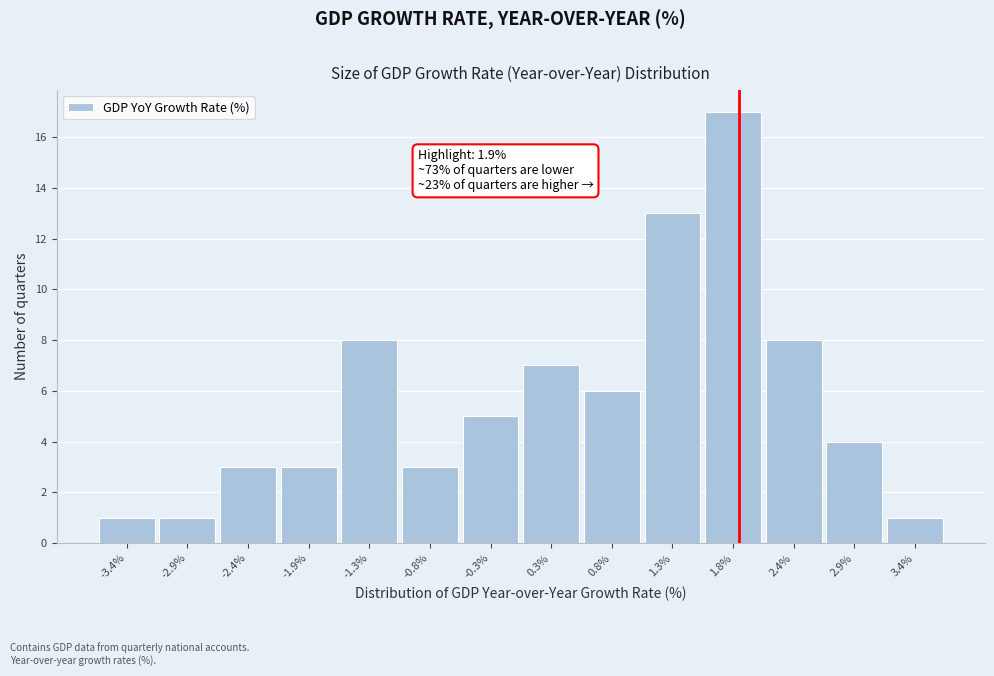

Over which range of the x-axis is the bar tallest?

1.6 to 2.1